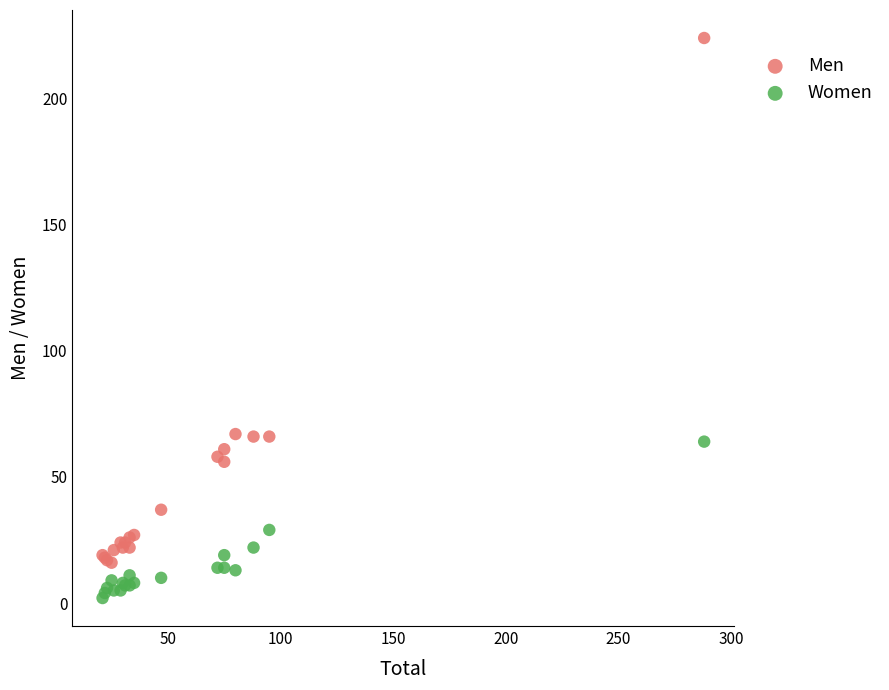

What are all the series names shown in the legend?

Men, Women